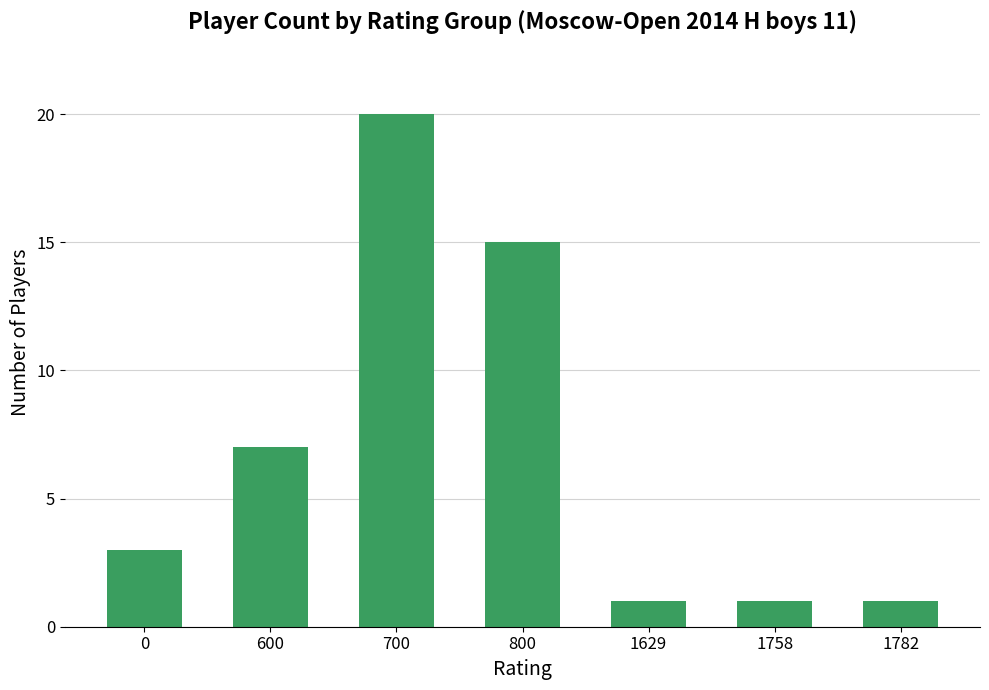

How many bars are there in total?

7